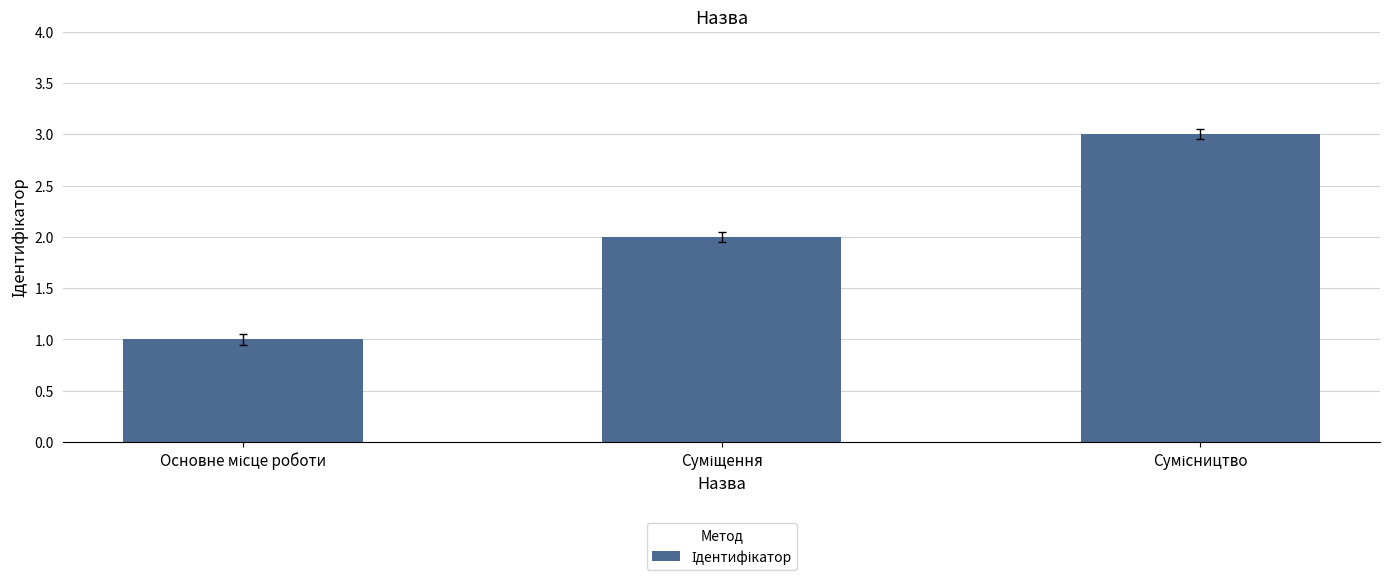

What is the minimum value shown in the chart?

1